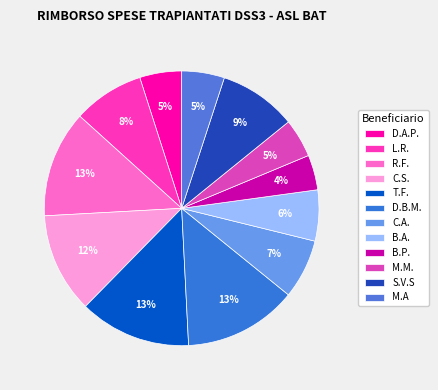

To the nearest percent, what percentage of the pie is L.R.?

8%